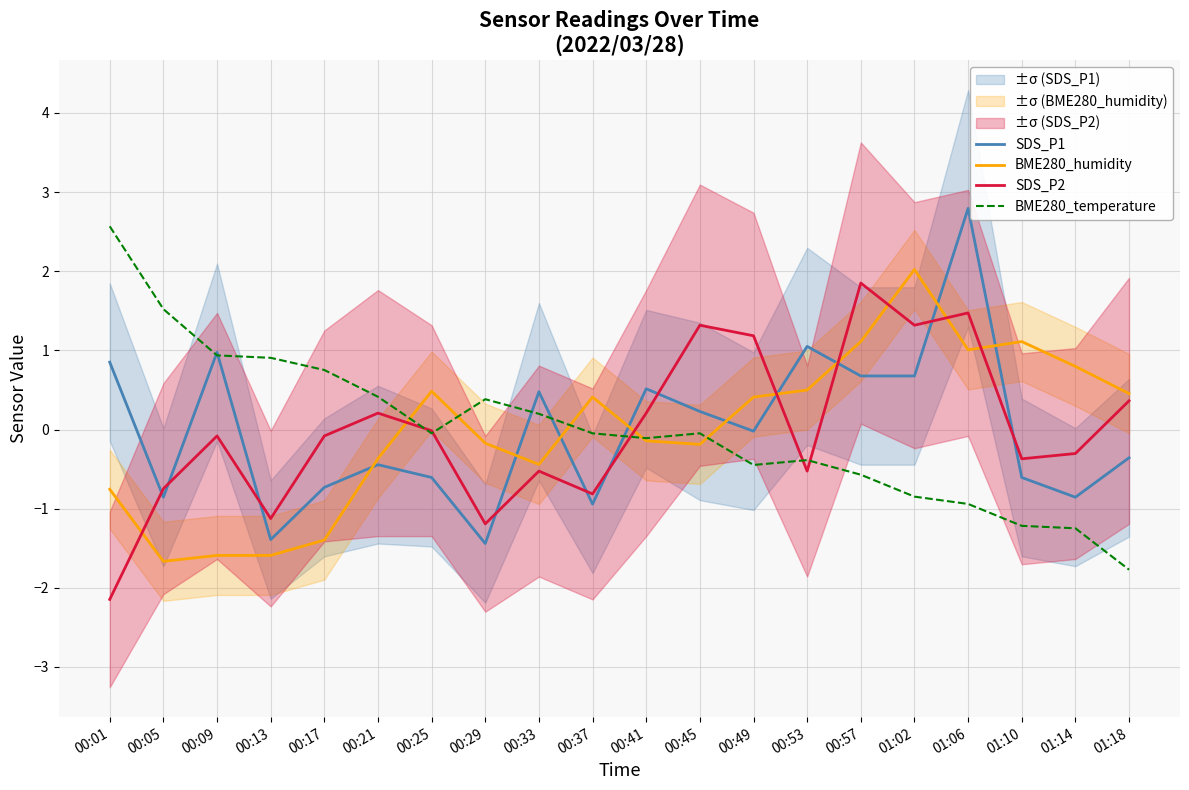

How many interior local peaks does the BME280_temperature series have?

3